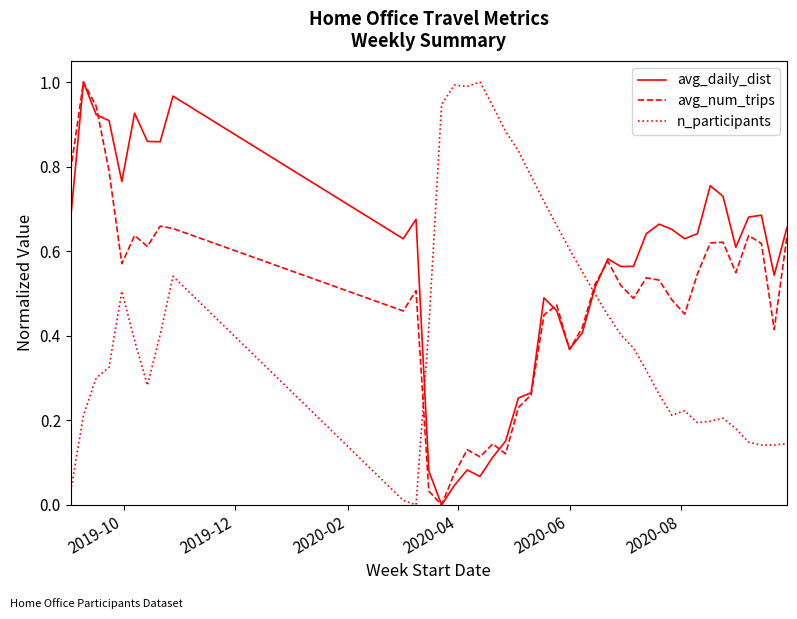

True or false: n_participants and avg_num_trips intersect in this chart.

True